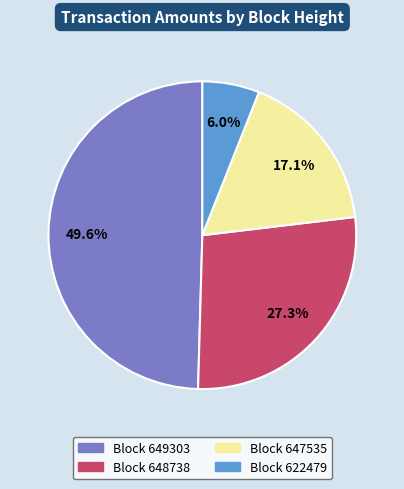

How many segments does this pie chart have?

4